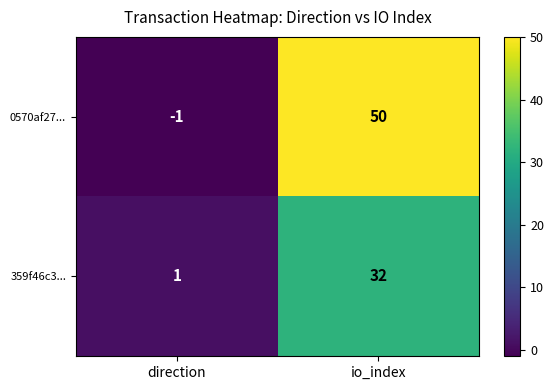

Which category has the lowest value across all series?

direction